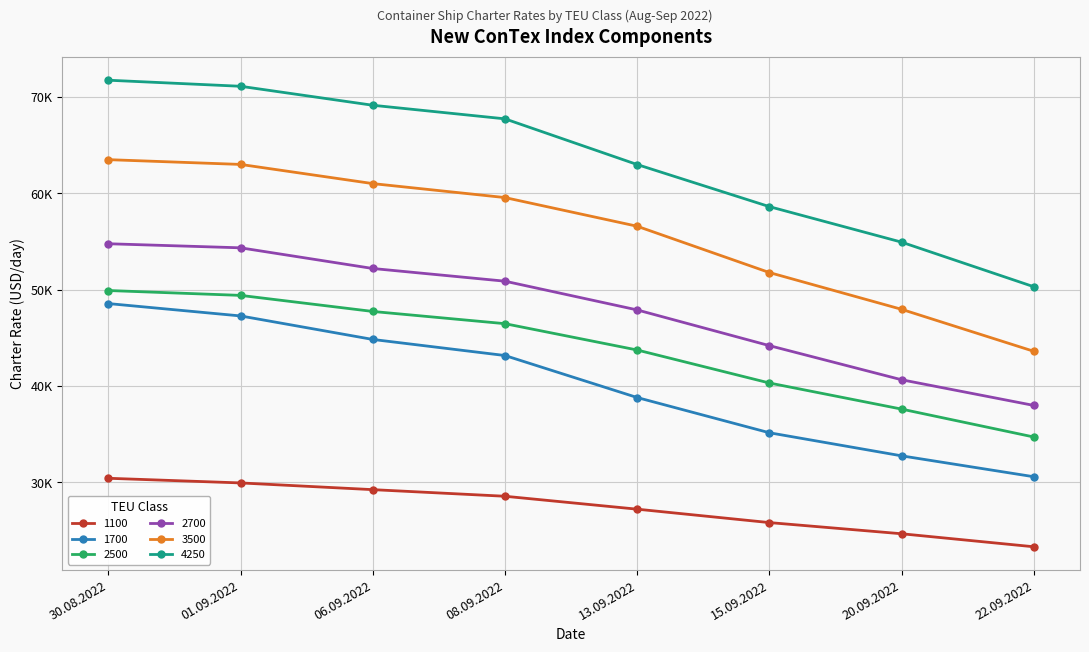

True or false: 4250 has more than 2 points higher than both neighbors.

False